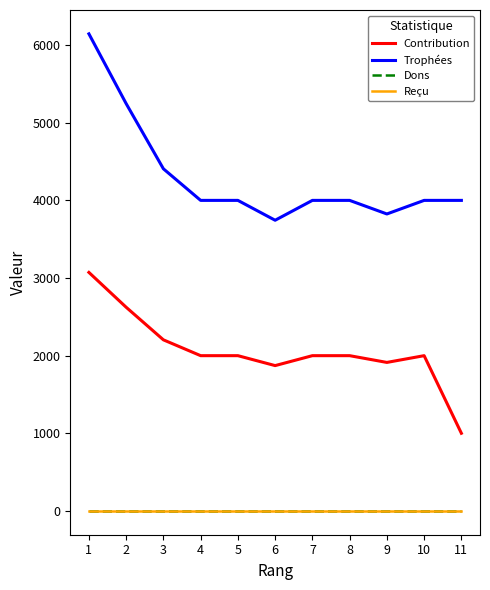

Rank the series by their maximum value, from lowest to highest.

Dons, Reçu, Contribution, Trophées